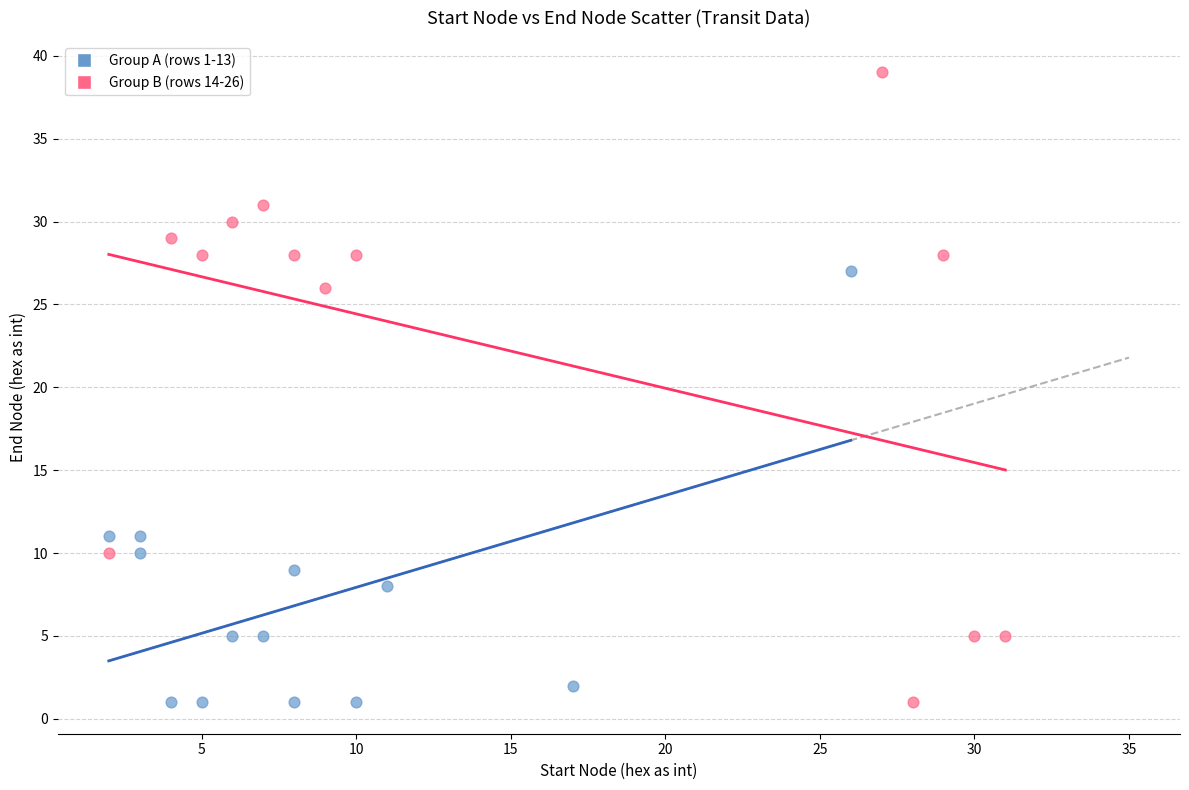

Which series reaches the maximum Y coordinate?

Group B (rows 14-26)